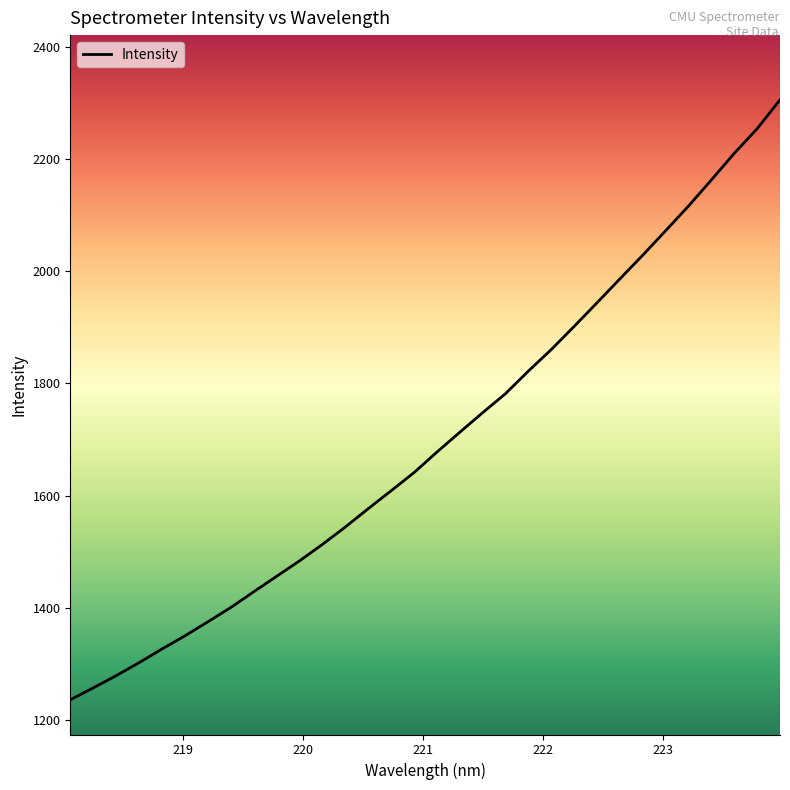

Does the chart display data point markers on the line(s)?

No